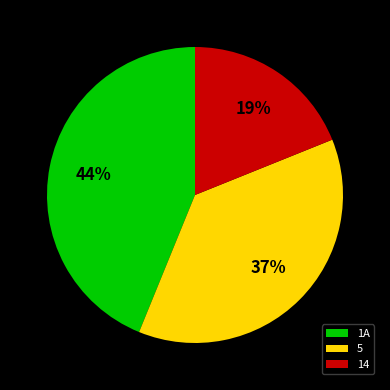

Between 1A and 14, which is larger?

1A